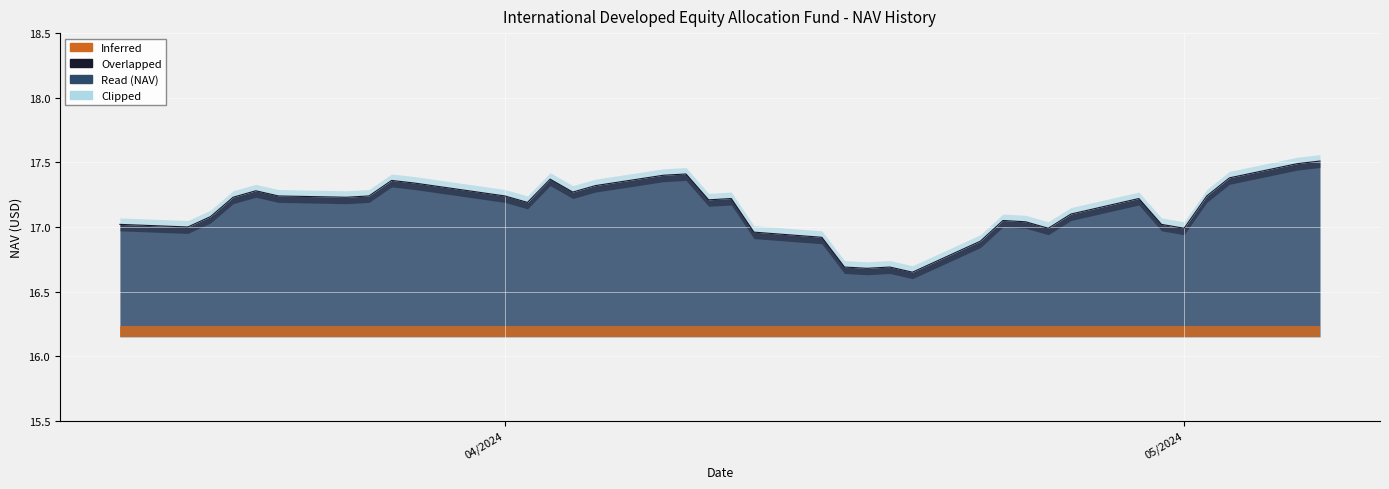

How many data points does each series have?

37